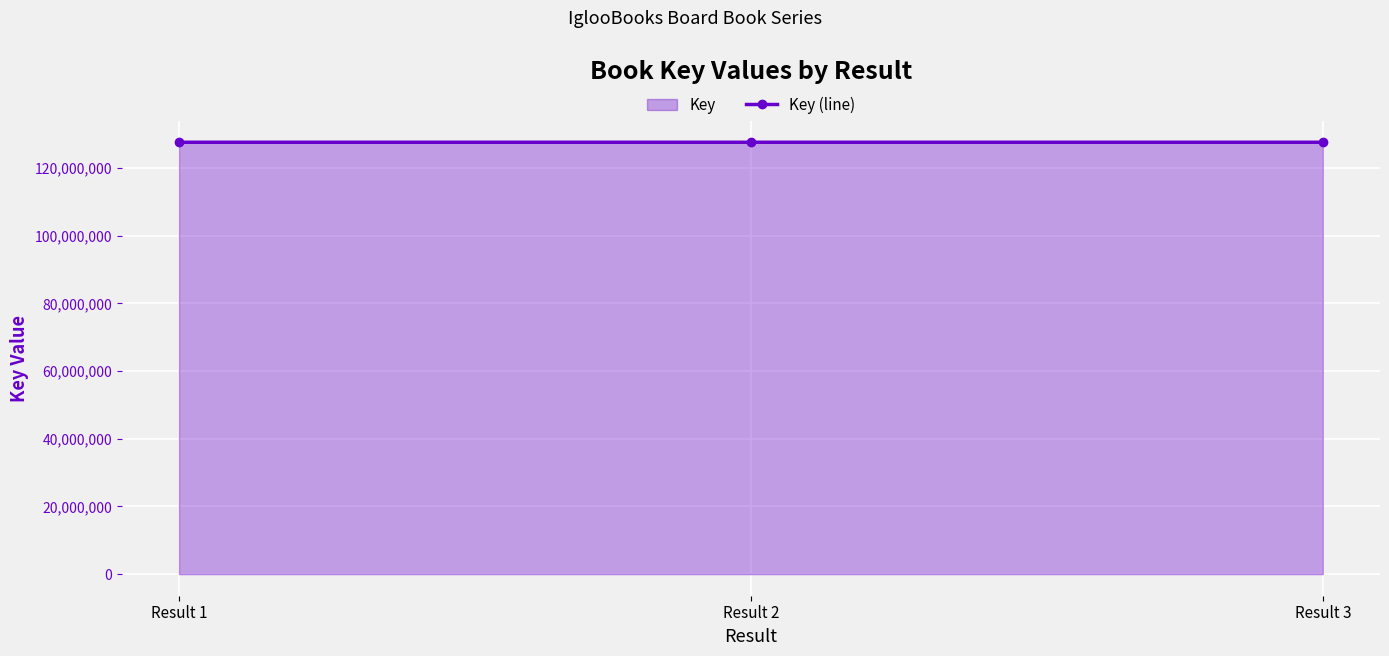

How many lines are shown in the chart?

1